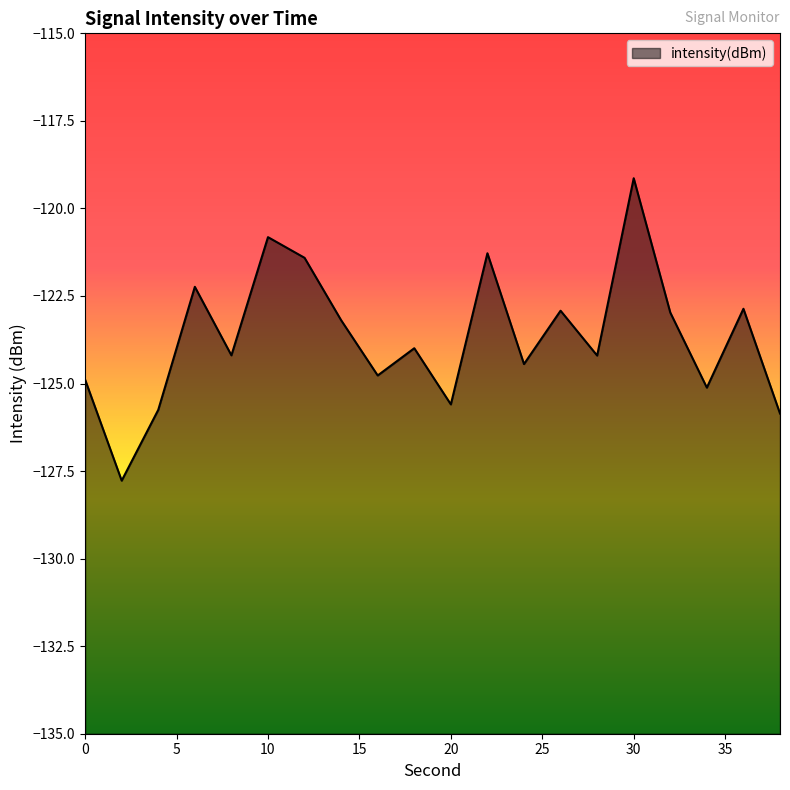

Reading left to right, extract all data points from this chart.

0=-124.9	2=-127.8	4=-125.8	6=-122.2	8=-124.2	10=-120.8	12=-121.4	14=-123.2	16=-124.8	18=-124.0	20=-125.6	22=-121.3	24=-124.4	26=-122.9	28=-124.2	30=-119.1	32=-123.0	34=-125.1	36=-122.9	38=-125.9